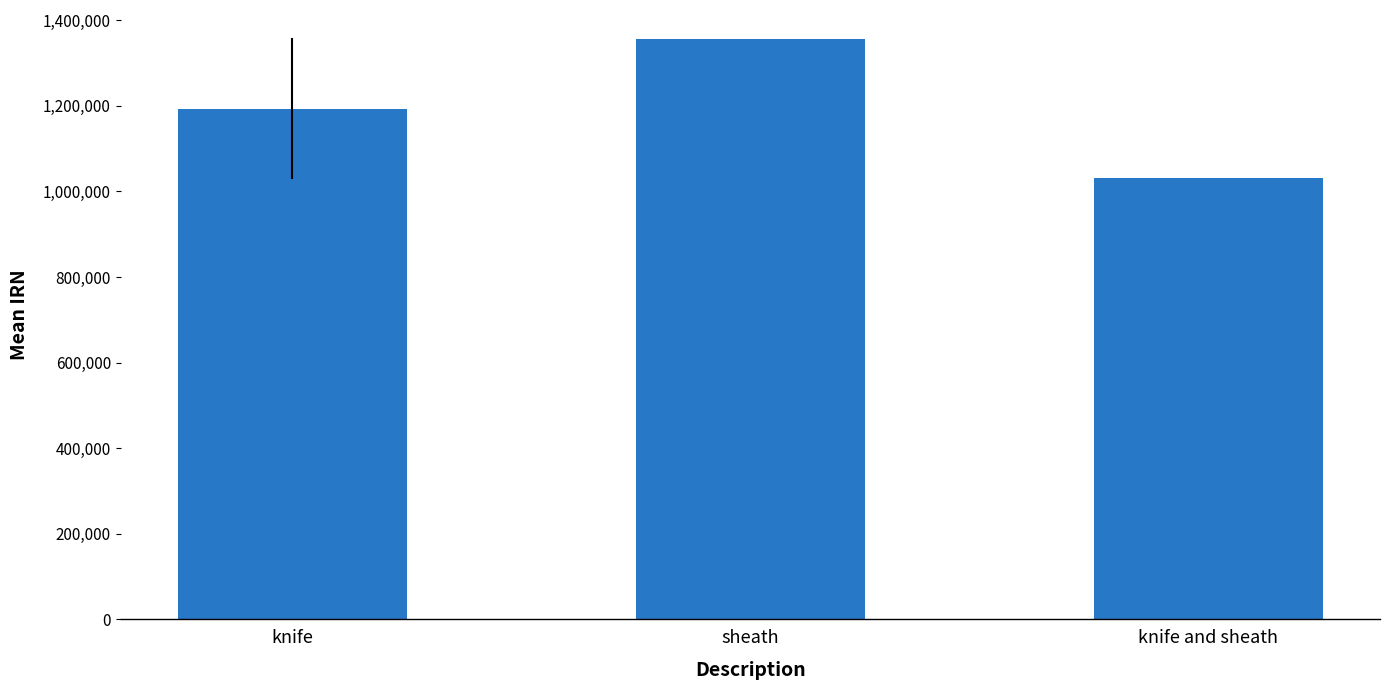

Are the bars horizontal?

No